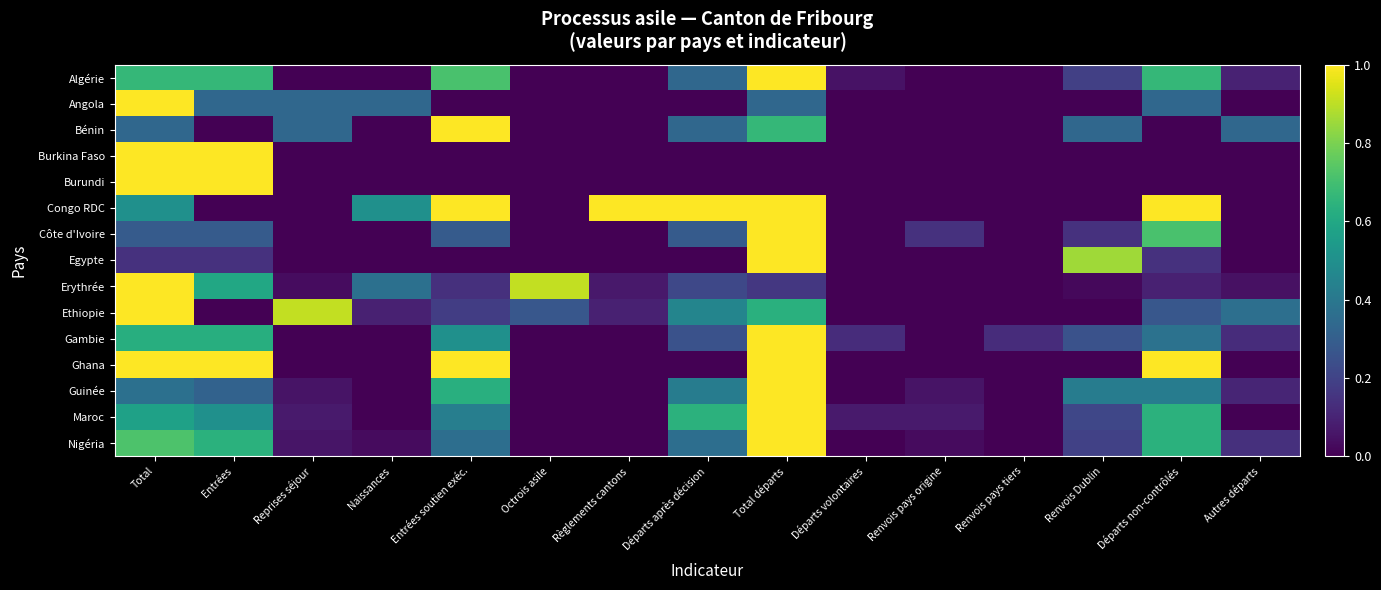

Rank the series at Reprises séjour from highest to lowest value.

Ethiopie, Angola, Bénin, Maroc, Nigéria, Guinée, Erythrée, Algérie, Burkina Faso, Burundi, Congo RDC, Côte d'Ivoire, Egypte, Gambie, Ghana